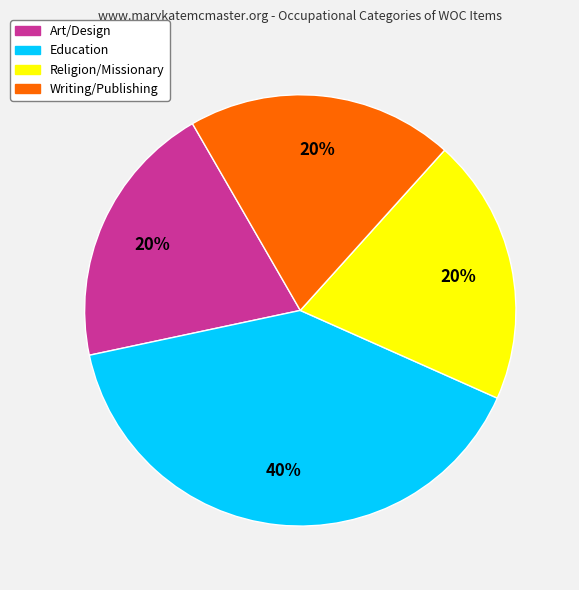

To the nearest percent, what is the average slice percentage?

25%